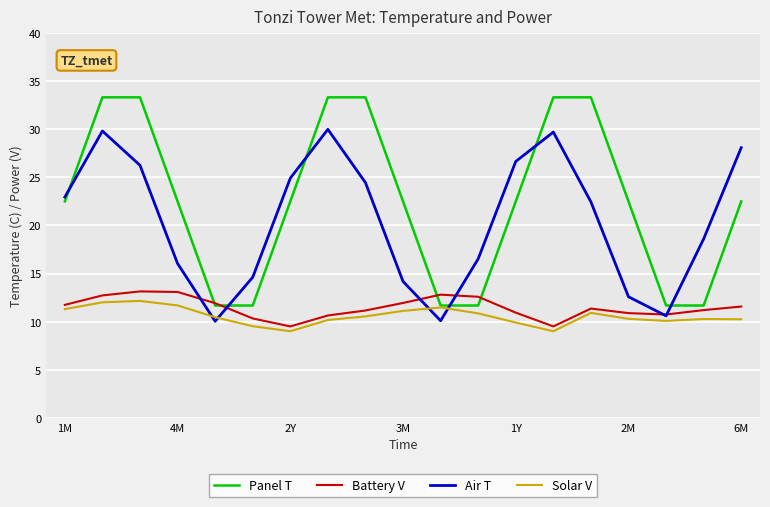

Which series has the largest total across all categories?

Panel T